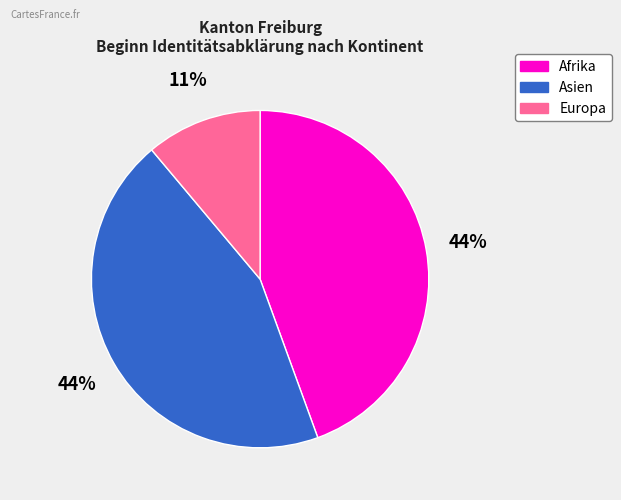

Between Europa and Afrika, which is larger?

Afrika